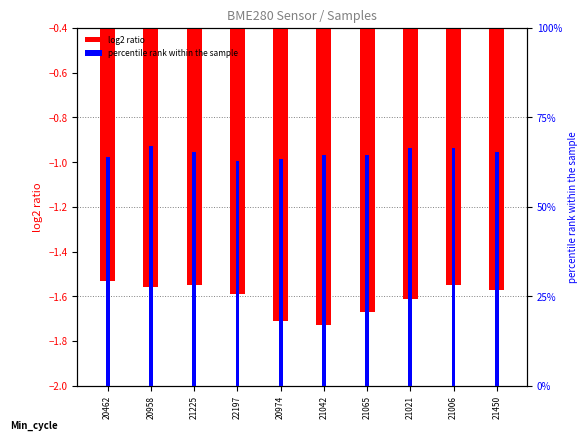

What is the label of the 5th bar from the left?

20974